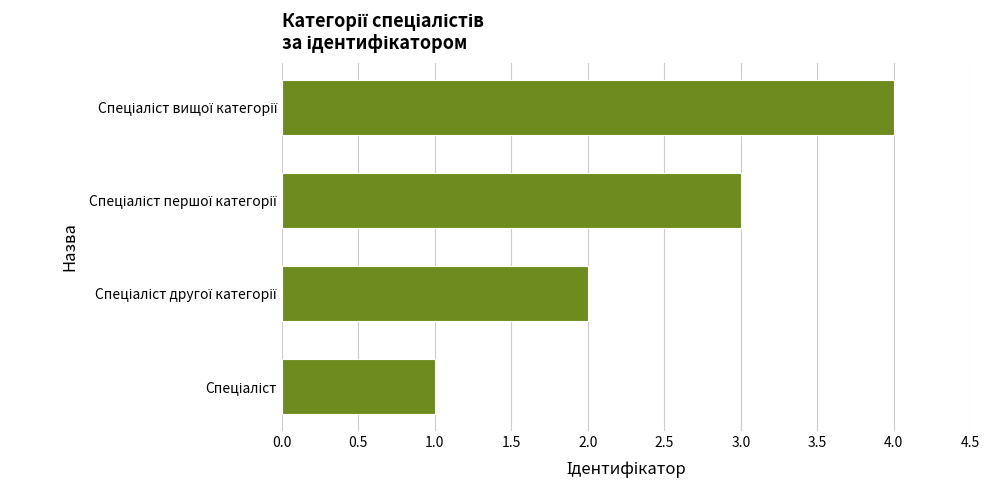

What is the greatest value displayed?

4